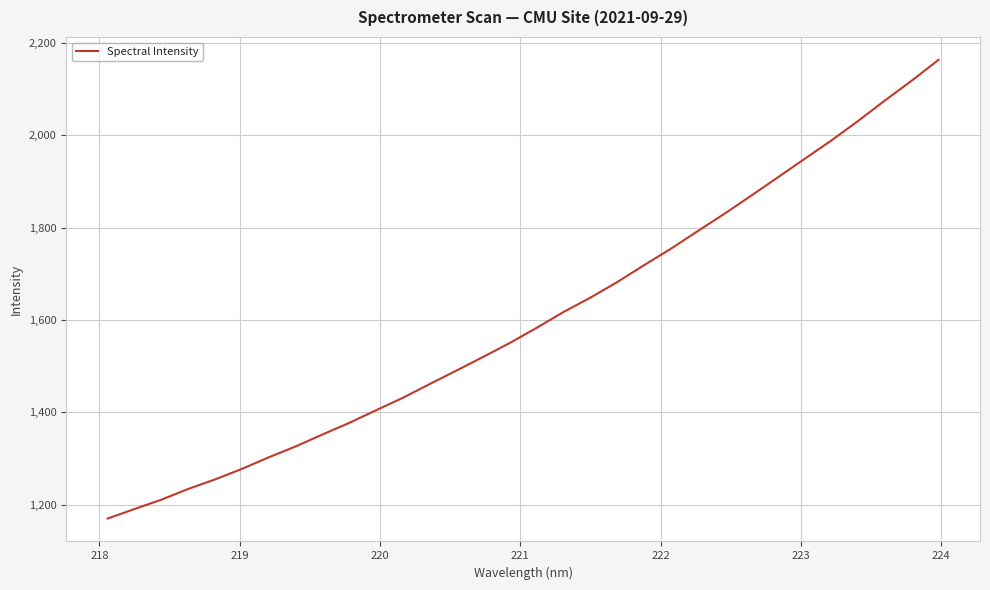

Reading left to right, list all the values displayed in this chart.

1170.1	1190.7	1210.9	1234.2	1254.8	1277.5	1302.6	1326.1	1351.9	1377.1	1404.5	1431.5	1461.3	1490.4	1520.2	1550.5	1583.3	1617.5	1648.5	1682.1	1718.7	1754.2	1792.4	1830.0	1869.3	1909.2	1949.1	1989.0	2031.4	2075.6	2118.5	2163.6